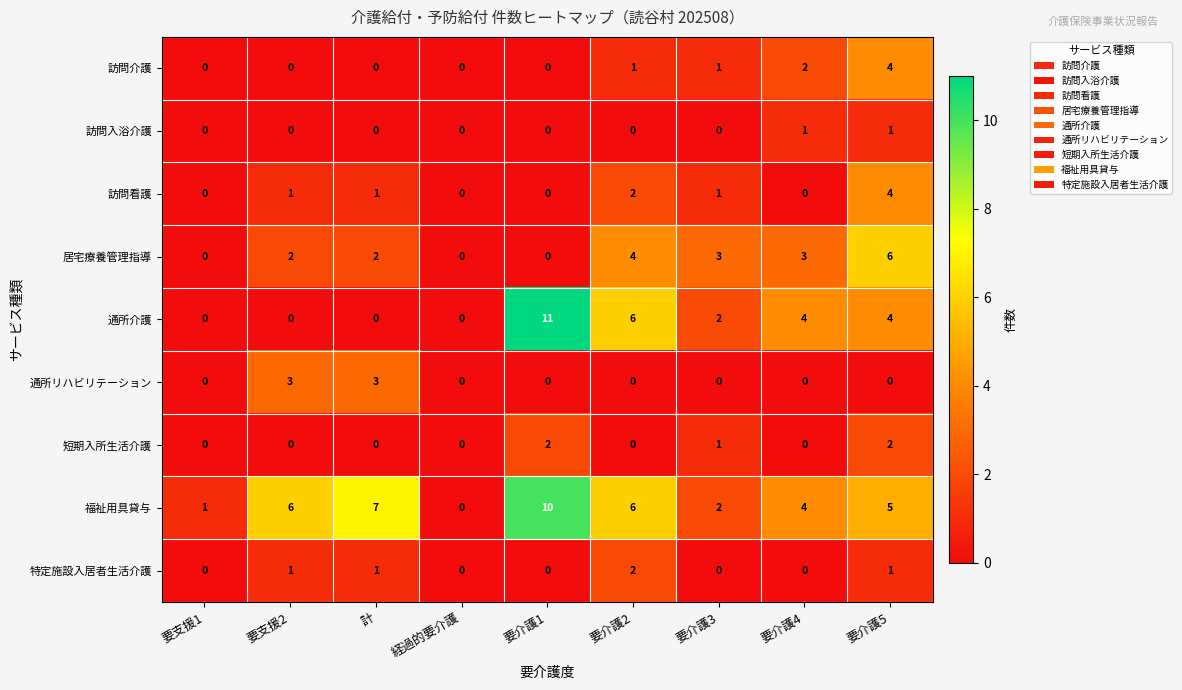

The 訪問入浴介護 series shows 1 at 要介護4. True or false?

True